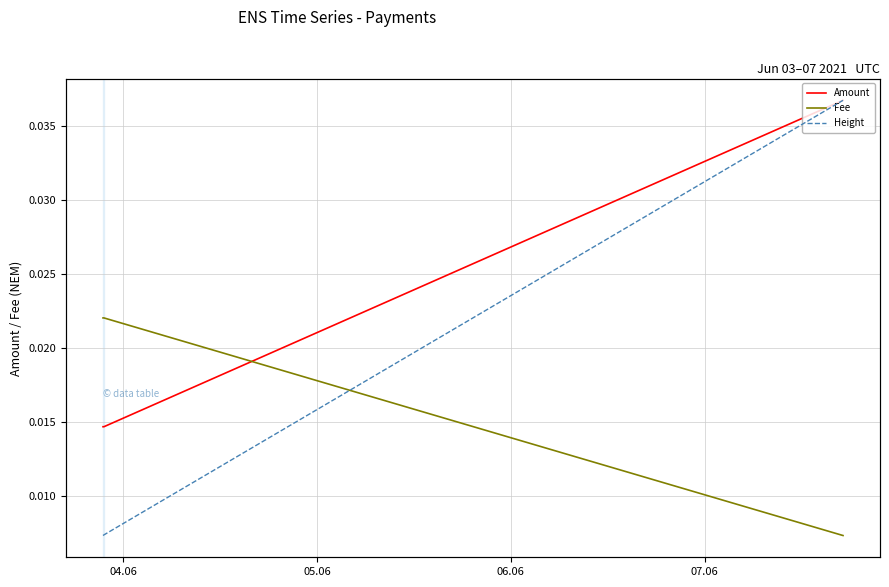

True or false: Amount and Fee cross at least once.

True